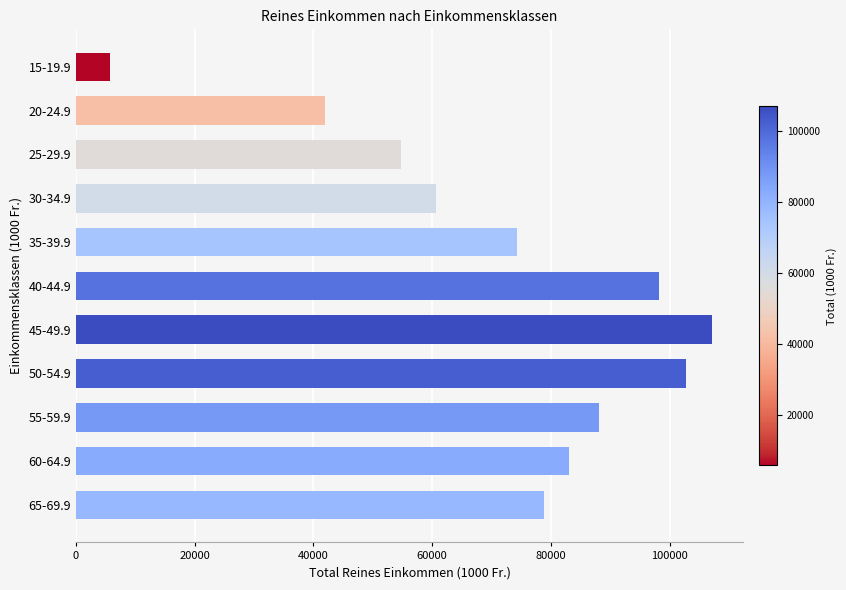

What is the minimum value shown in the chart?

5692.8